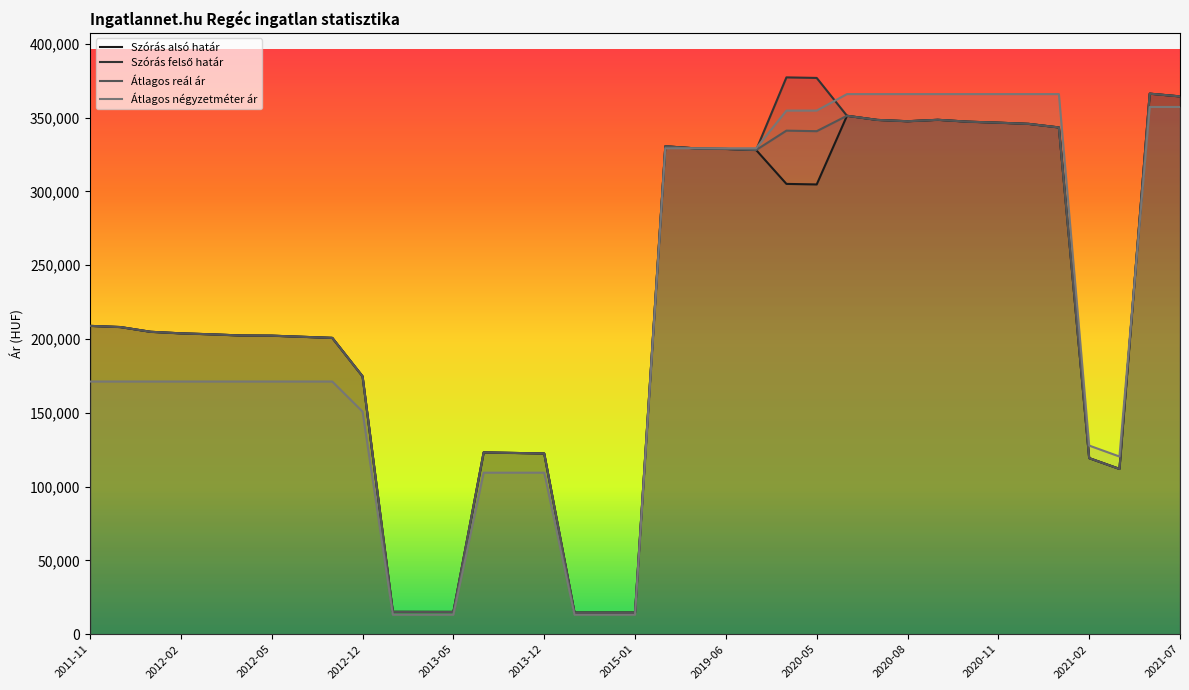

True or false: Átlagos reál ár and Szórás alsó határ intersect in this chart.

False